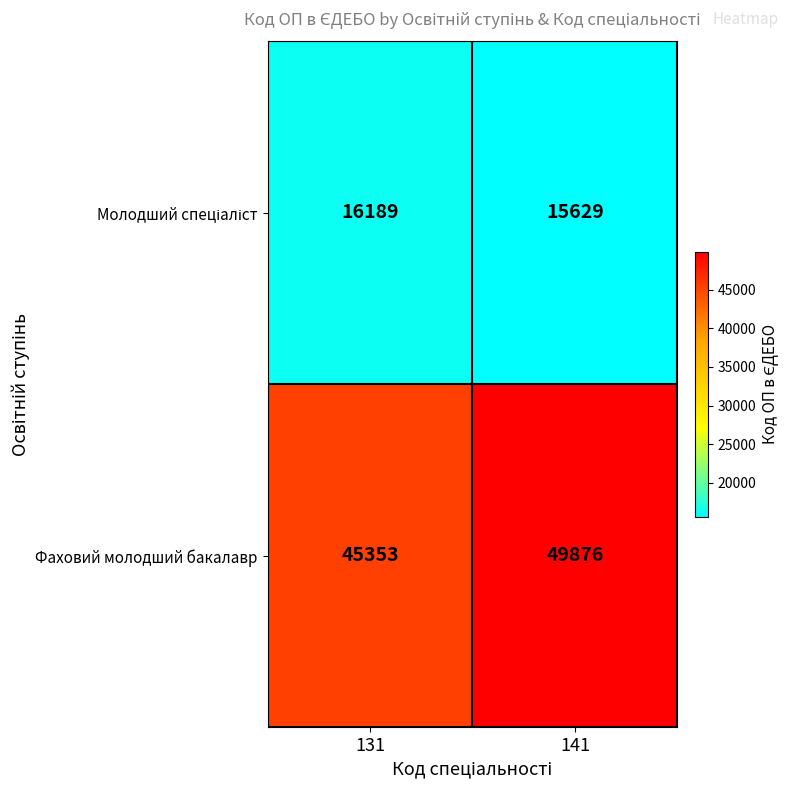

What is the difference between the maximum and minimum values in the Фаховий молодший бакалавр series?

4523